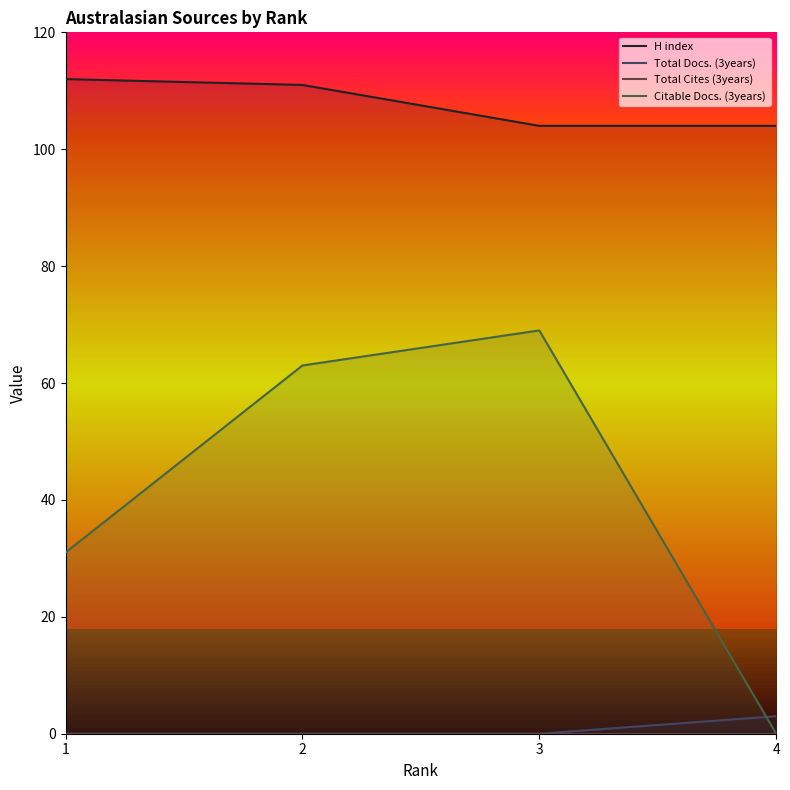

Which series has the largest range (max minus min)?

Citable Docs. (3years)